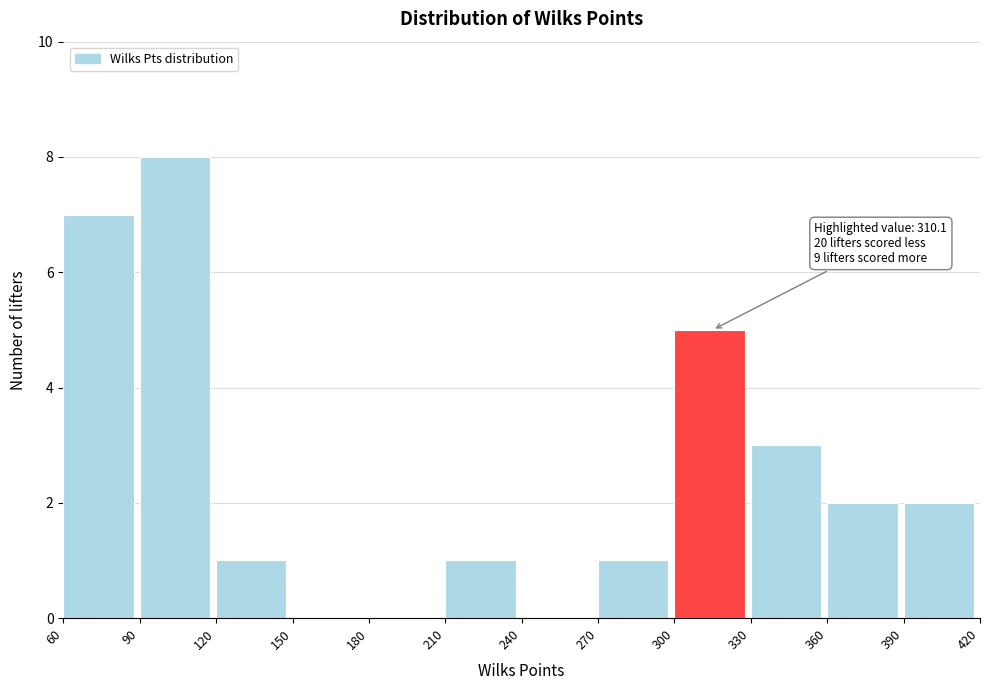

Over which range of the x-axis is the bar tallest?

90 to 120